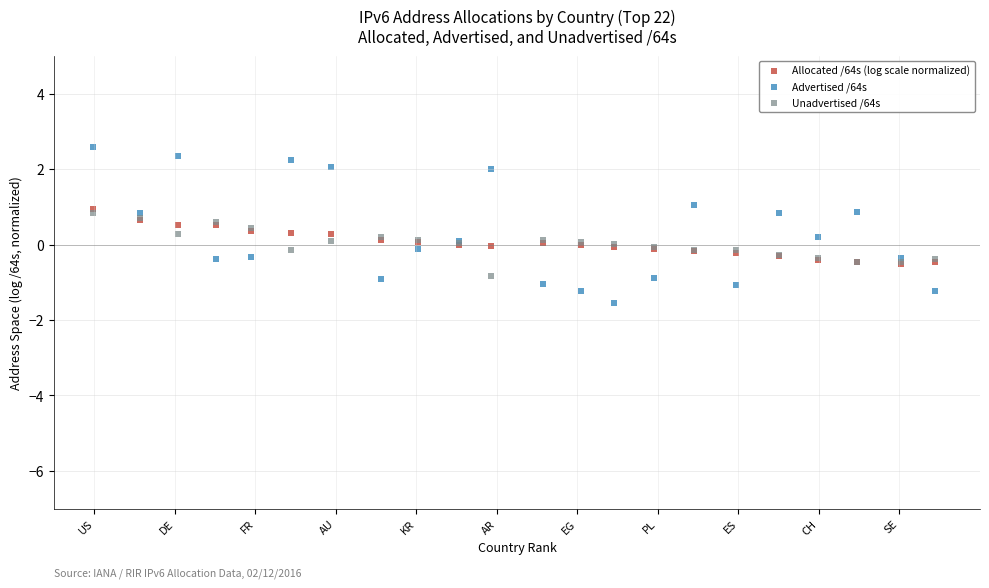

What are all the series names shown in the legend?

Allocated /64s (log scale normalized), Advertised /64s, Unadvertised /64s